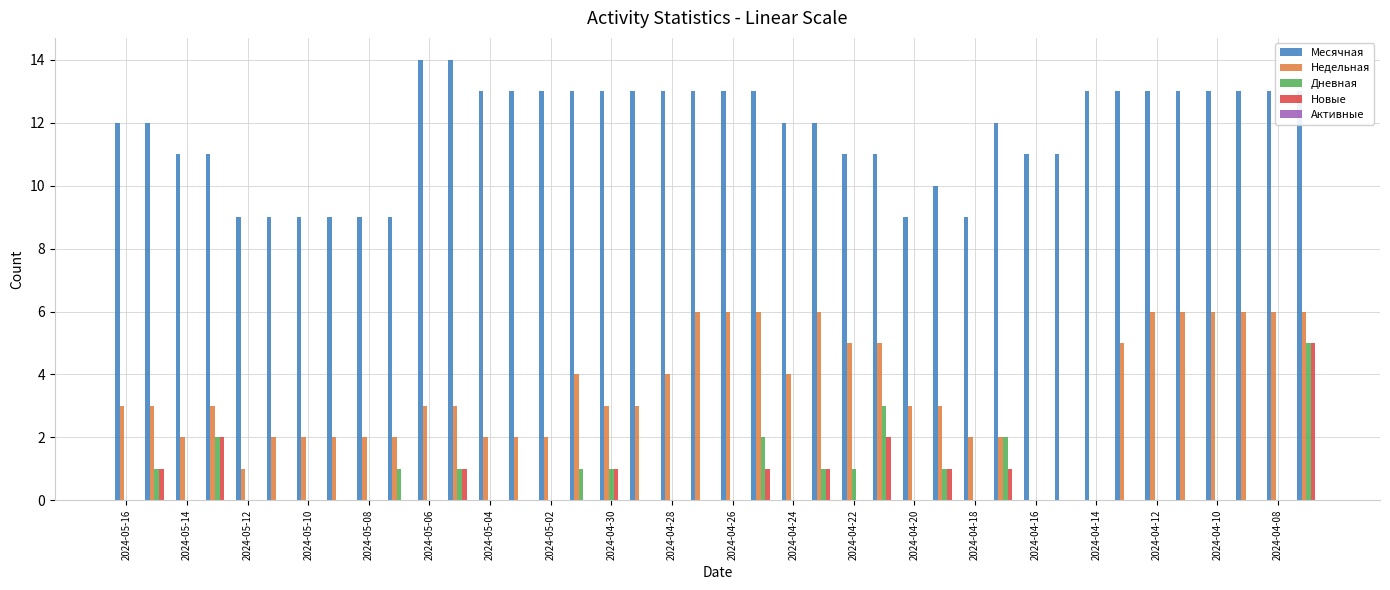

What is the sum of all Месячная values?

470